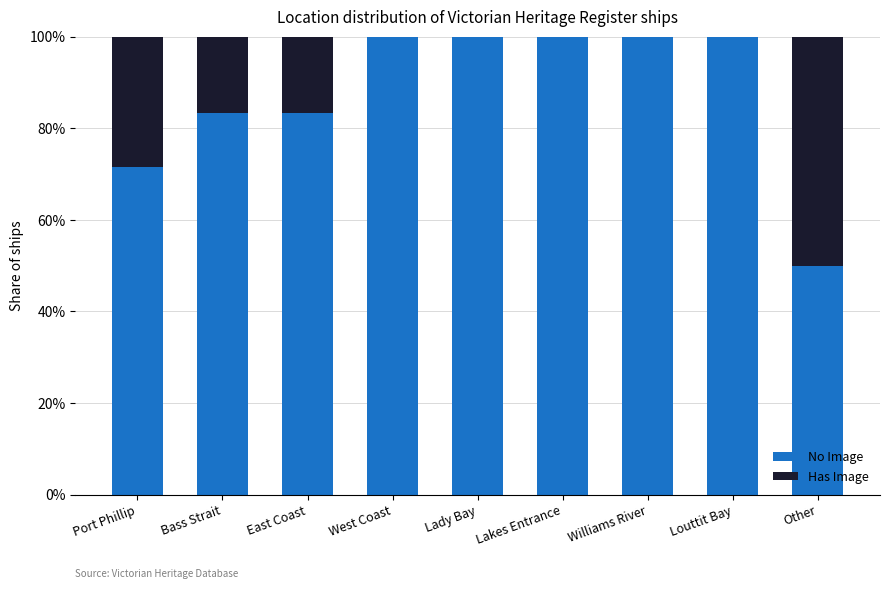

What position from the left is Louttit Bay?

8